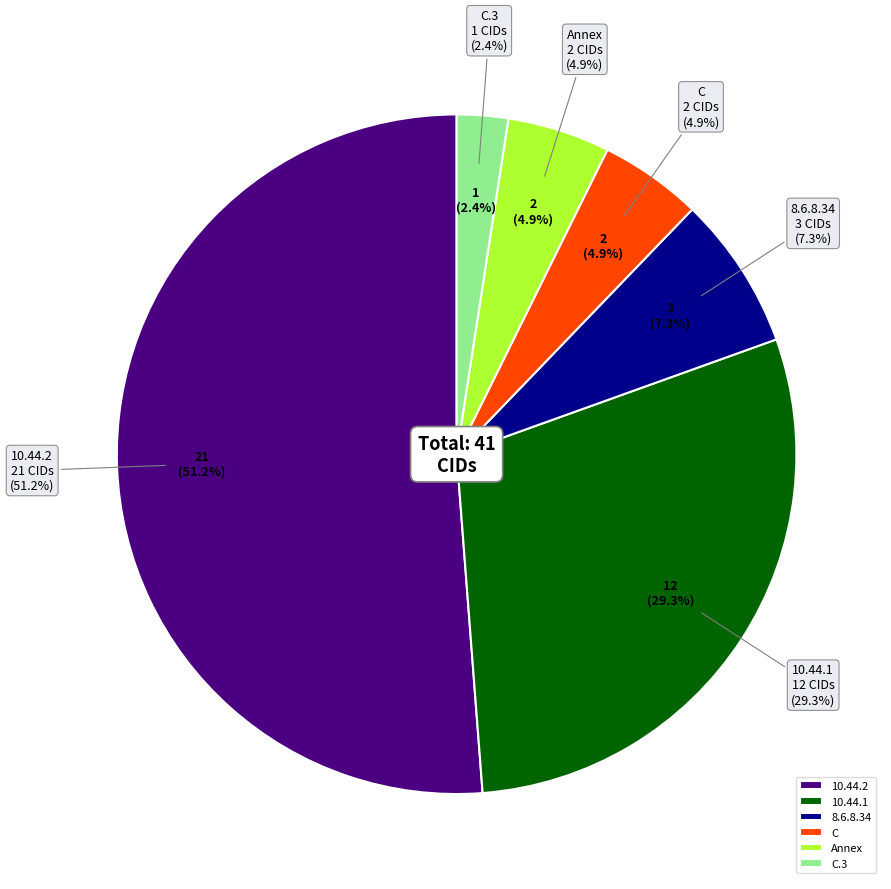

True or false: 10.44.1 accounts for 29% of the total.

True